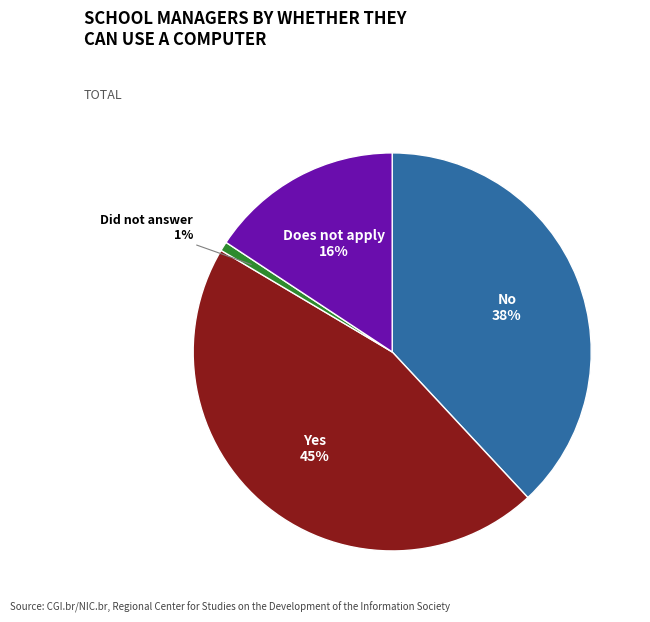

To the nearest percent, what is the average slice percentage?

25%